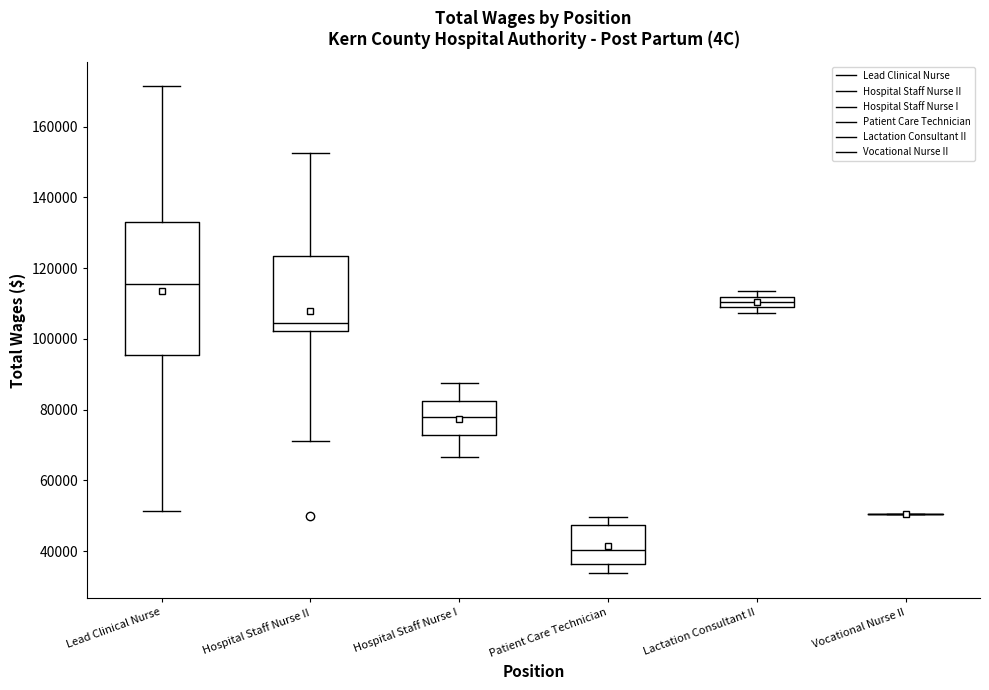

Comparing the boxes themselves (not the whiskers), which one is the tallest?

Lead Clinical Nurse